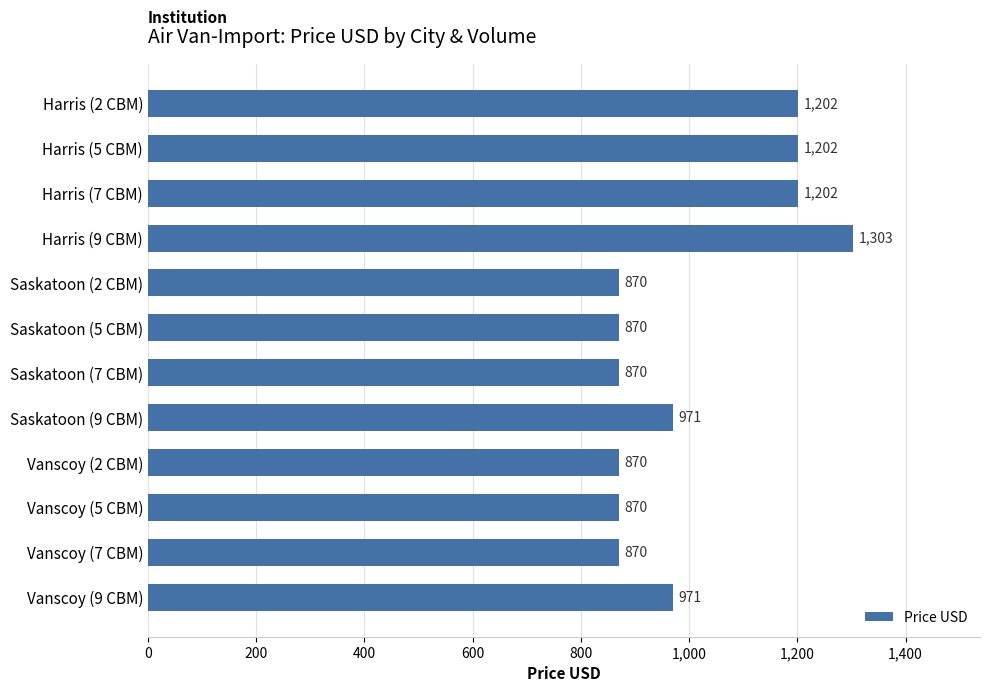

Count the values in the range 870 to 1202.

11